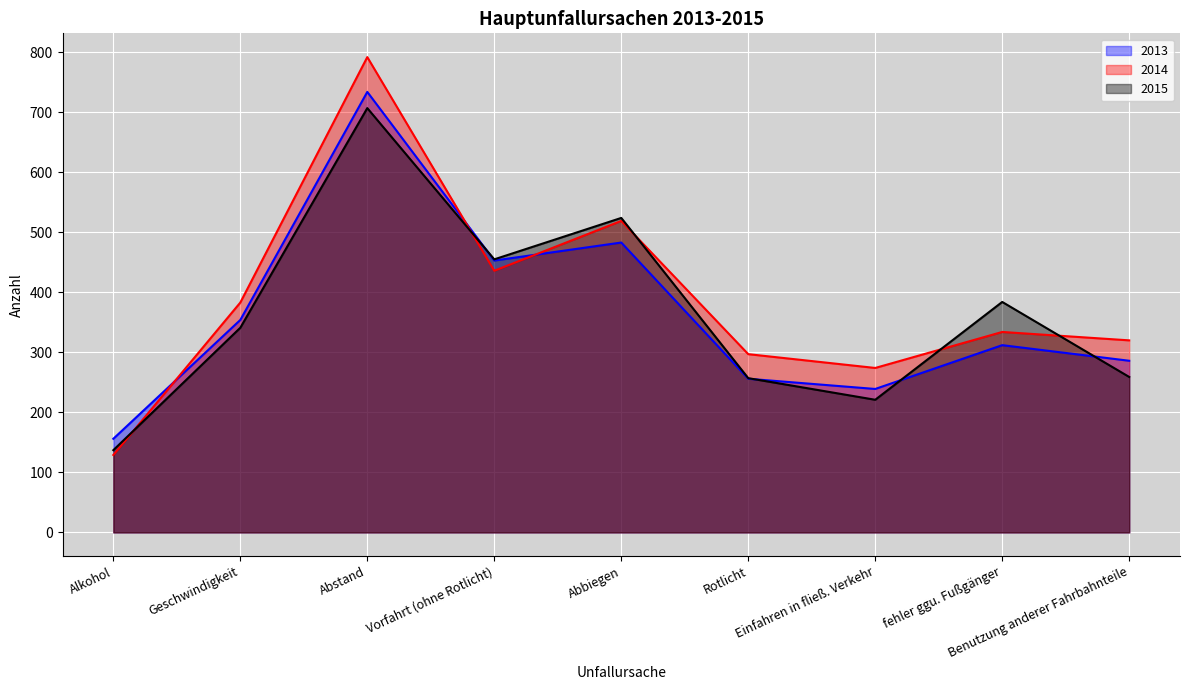

Between fehler ggu. Fußgänger and Alkohol, which is larger?

fehler ggu. Fußgänger